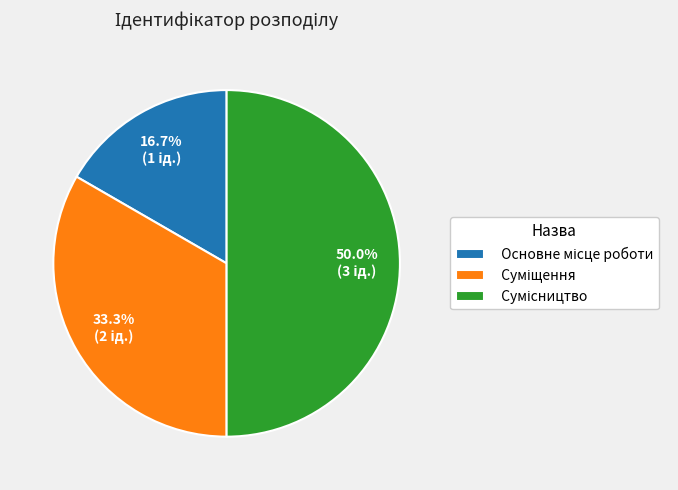

How many slices are in this pie chart?

3